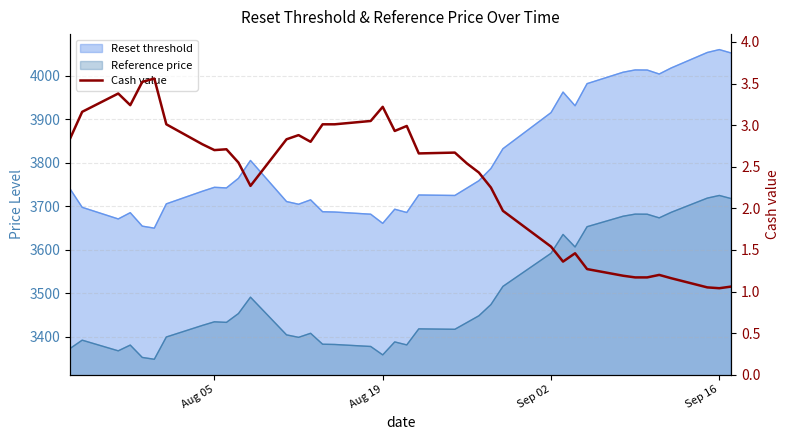

At which label does the data first exceed 2?

Aug 05